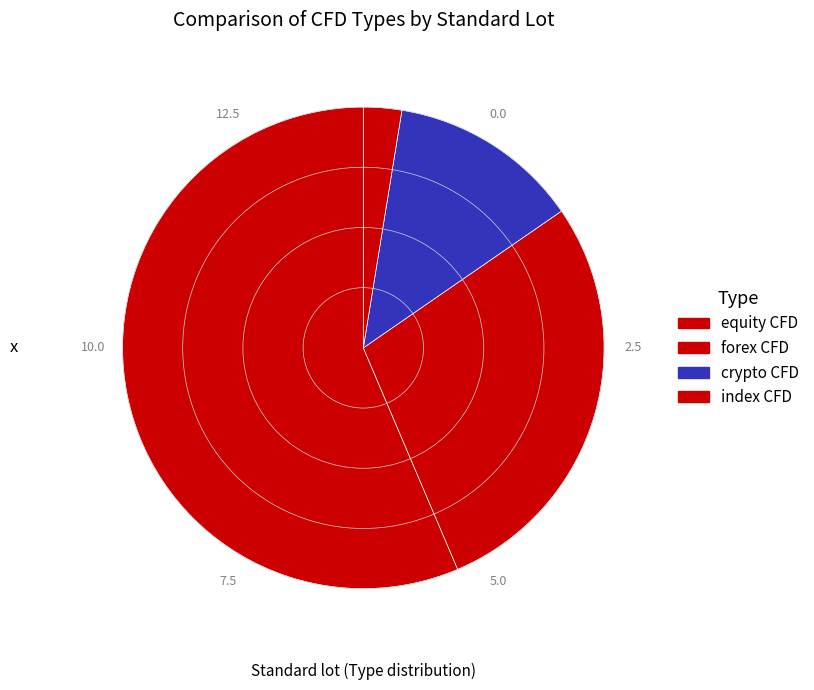

Count the number of slices in the pie.

4